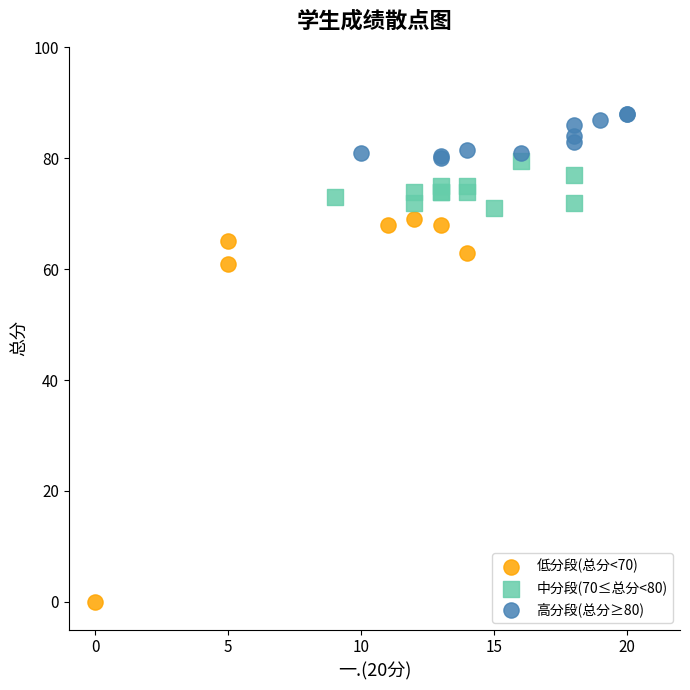

Which series has the largest Y range (max minus min)?

低分段(总分<70)